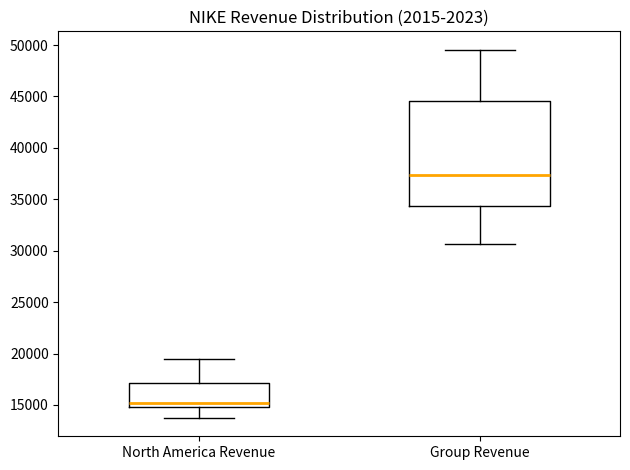

Which box's median line is the lowest?

North America Revenue